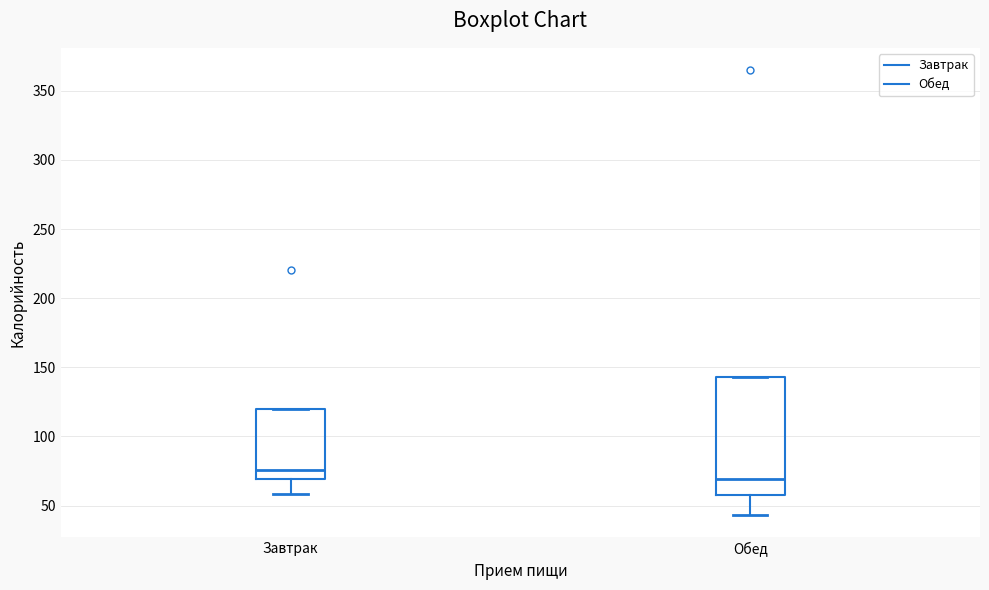

Which box is the tallest, from its lower edge to its upper edge?

Обед